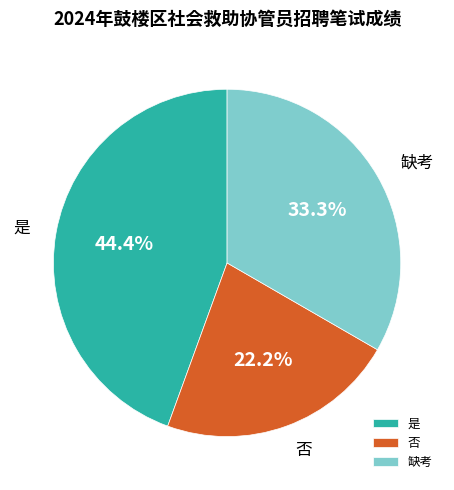

What is the ratio of the value at 是 to the value at 缺考?

1.3